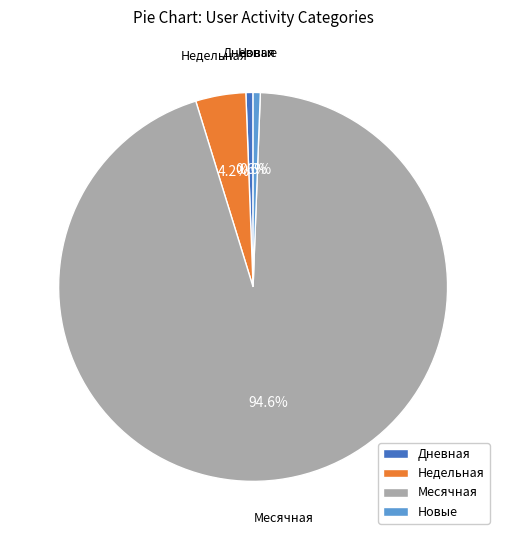

To the nearest percent, what percentage of the pie is Новые?

1%